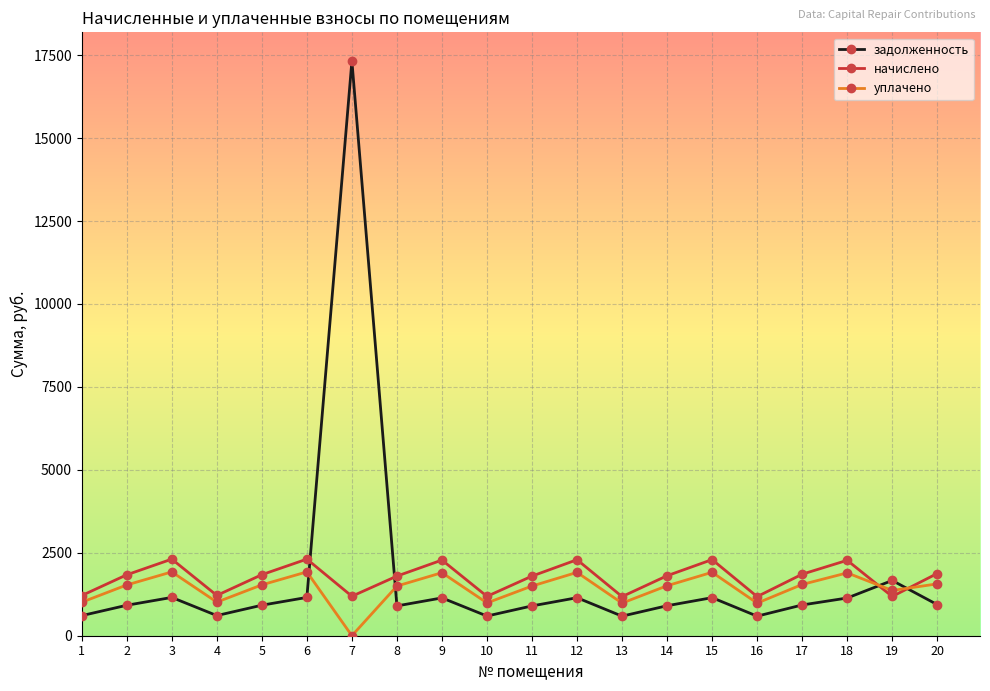

What is the greatest value displayed?

17322.2